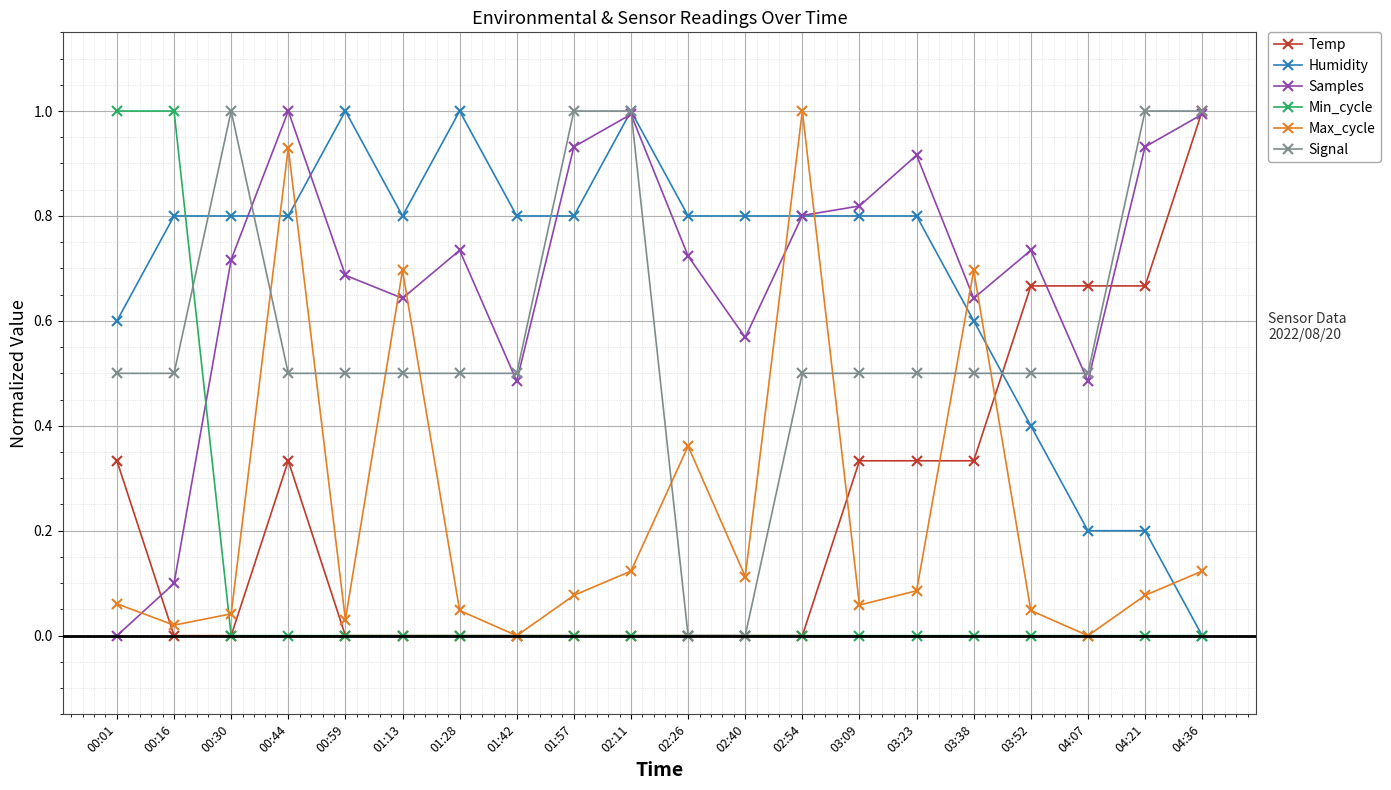

The value of Signal at 01:28 is 0.7. True or false?

False